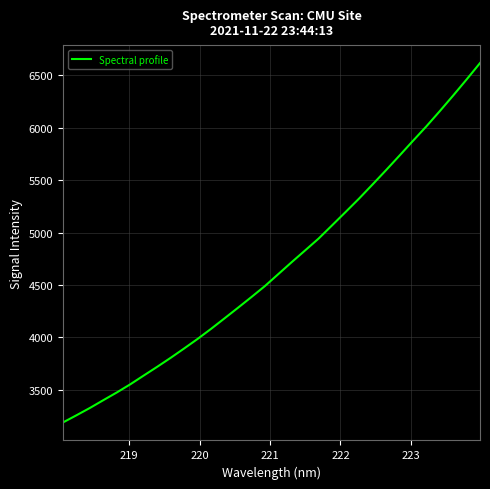

What is the greatest value displayed?

6616.3